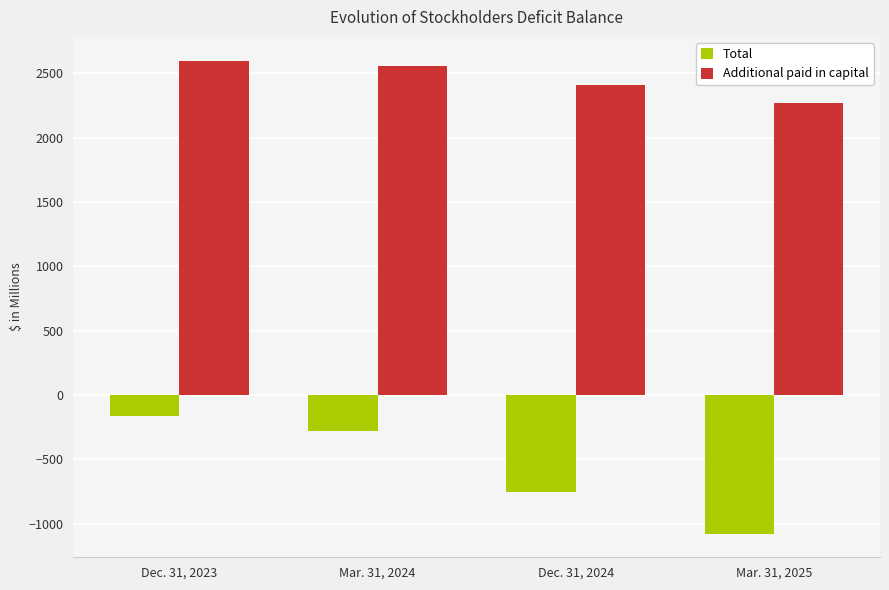

What position from the right is Mar. 31, 2024?

3